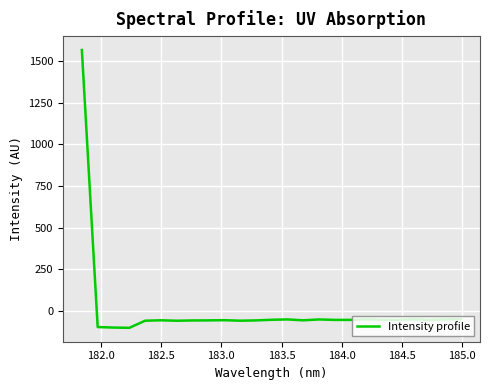

What is the difference between the maximum and minimum values?

1669.9